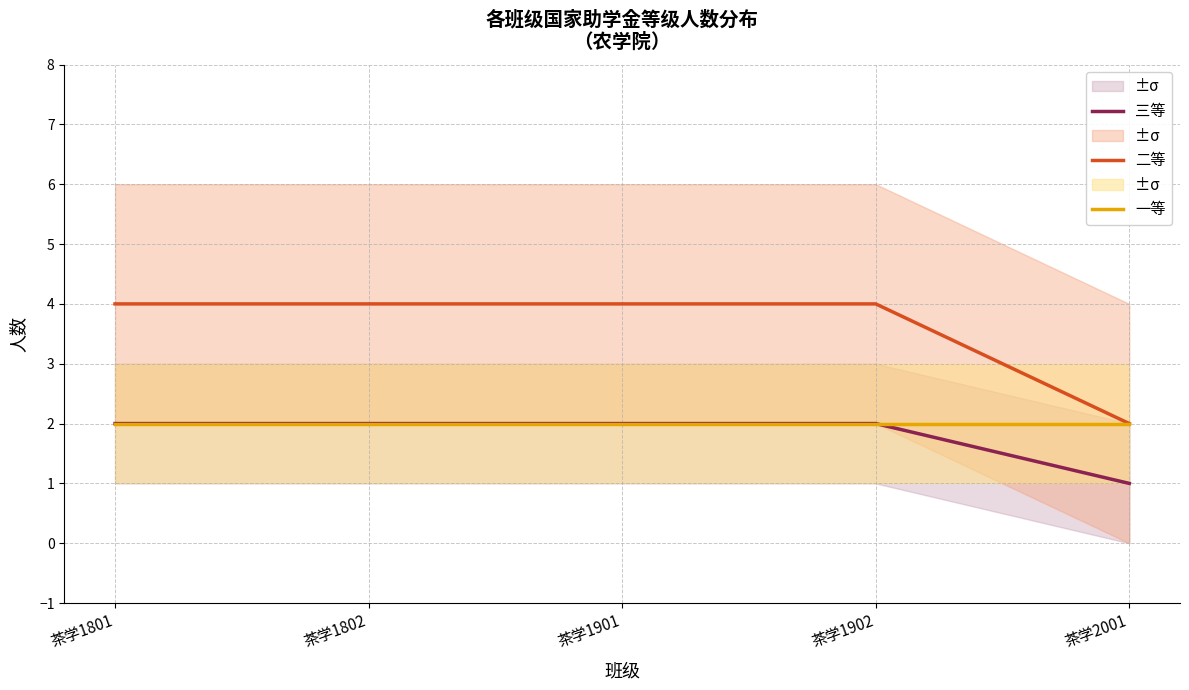

Is it true that 三等 equals 1 at 茶学1901?

False